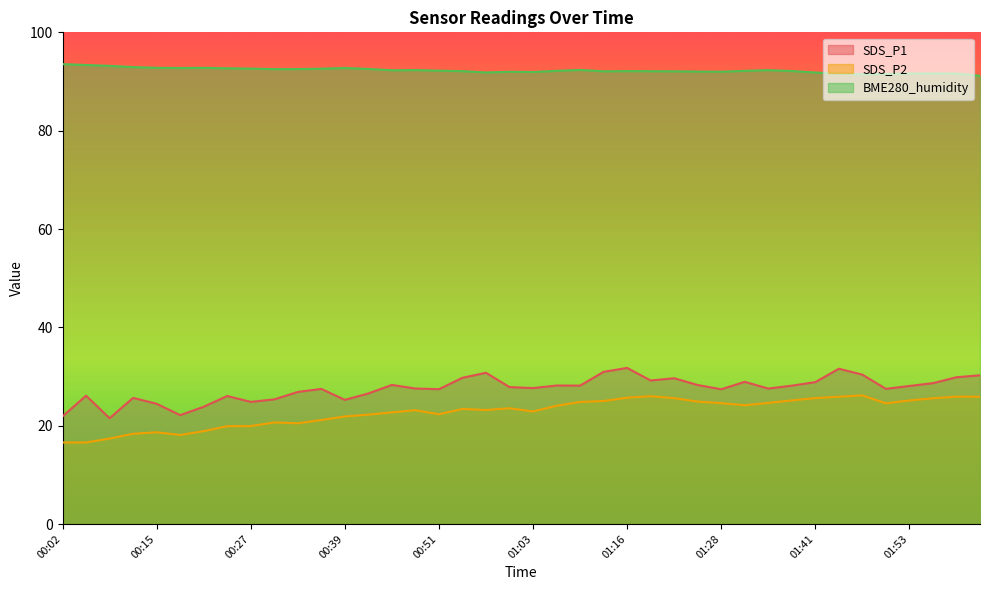

Which series has the widest spread of values?

SDS_P1